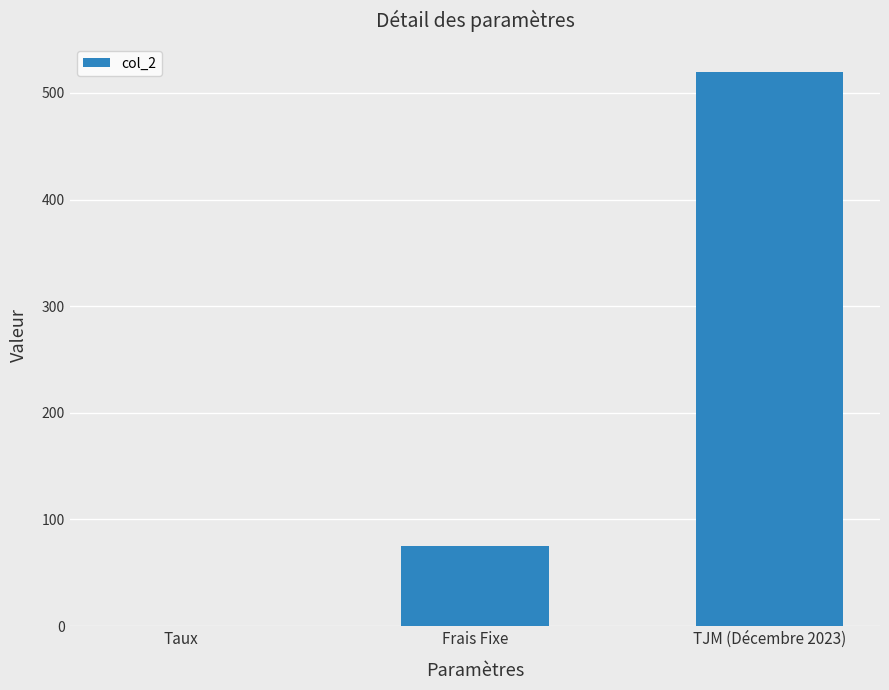

Count the number of data series in this chart.

1